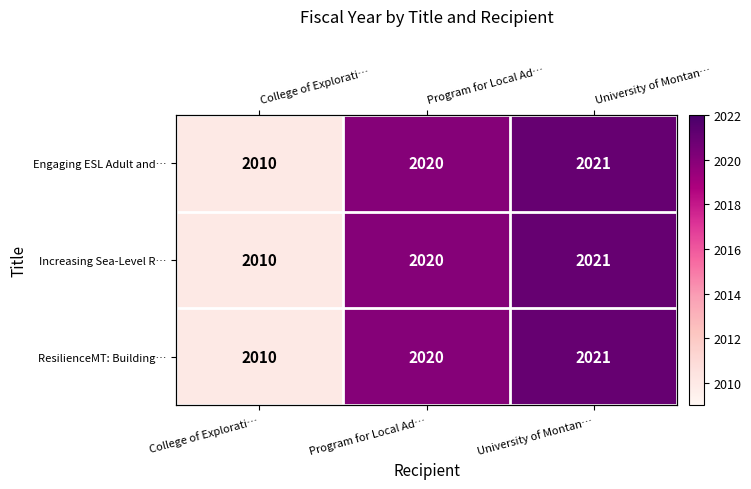

How many values in the Engaging ESL Adult and… series are below 2020?

1